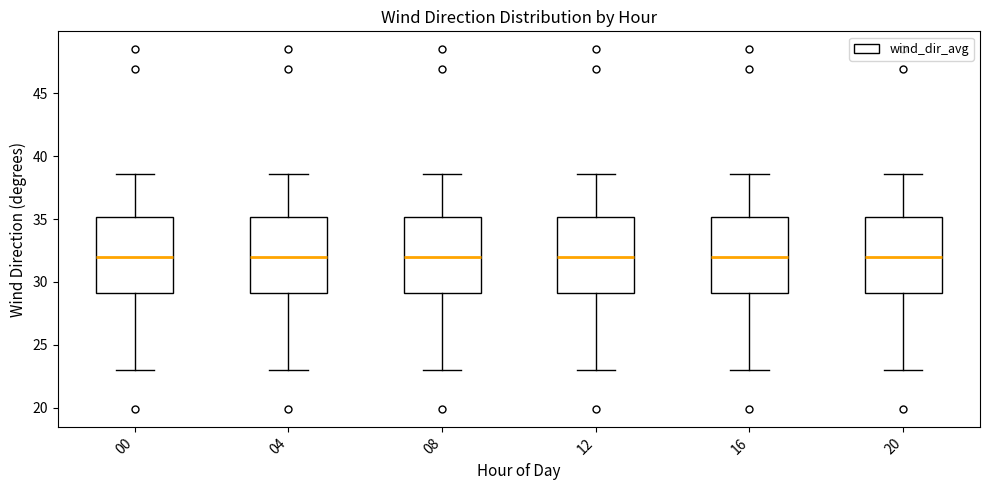

Reading left to right, transcribe this box plot: for each box, give where its median line is, the range the box spans, and where its two whiskers end, as read against the y-axis. The values are not printed on the chart, so give them approximately, as read against the axis.

00: median 32.0, box 29.0 to 35.0, whiskers 23.0 to 38.5
04: median 32.0, box 29.0 to 35.0, whiskers 23.0 to 38.5
08: median 32.0, box 29.0 to 35.0, whiskers 23.0 to 38.5
12: median 32.0, box 29.0 to 35.0, whiskers 23.0 to 38.5
16: median 32.0, box 29.0 to 35.0, whiskers 23.0 to 38.5
20: median 32.0, box 29.0 to 35.0, whiskers 23.0 to 38.5